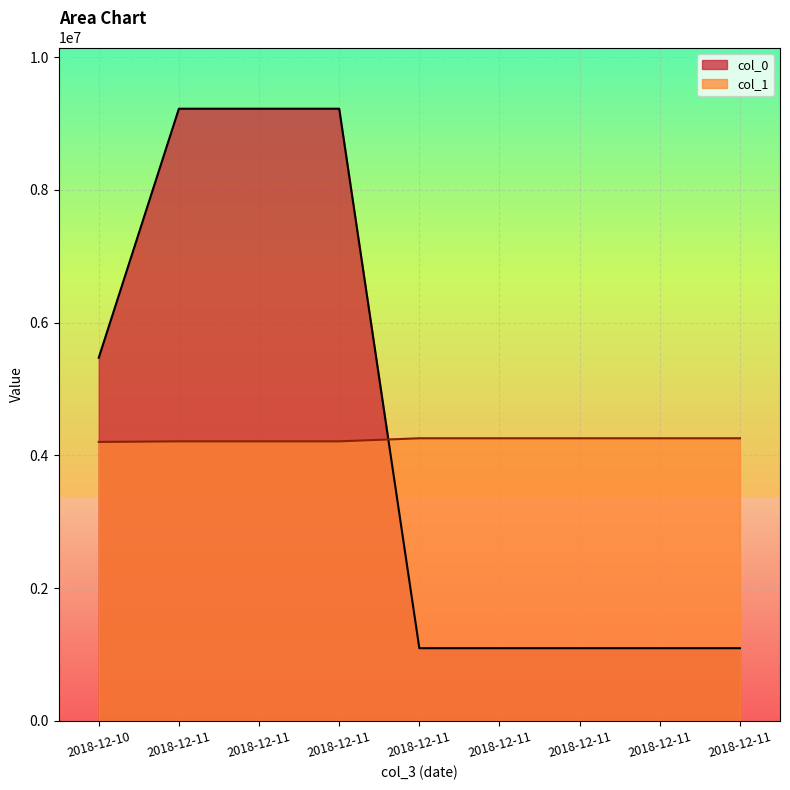

What is the total value across all series at 2018-12-10?

9672805.6